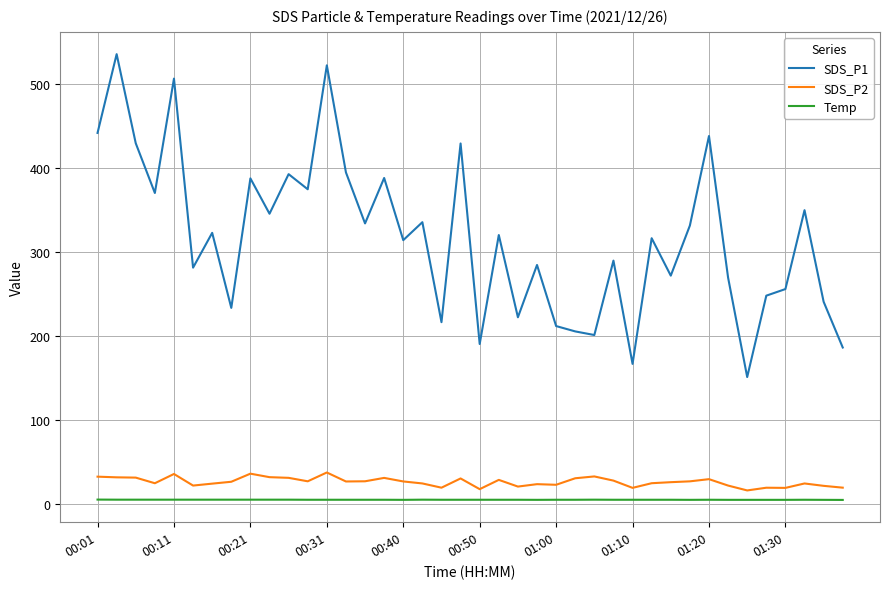

Which series has the largest total across all categories?

SDS_P1